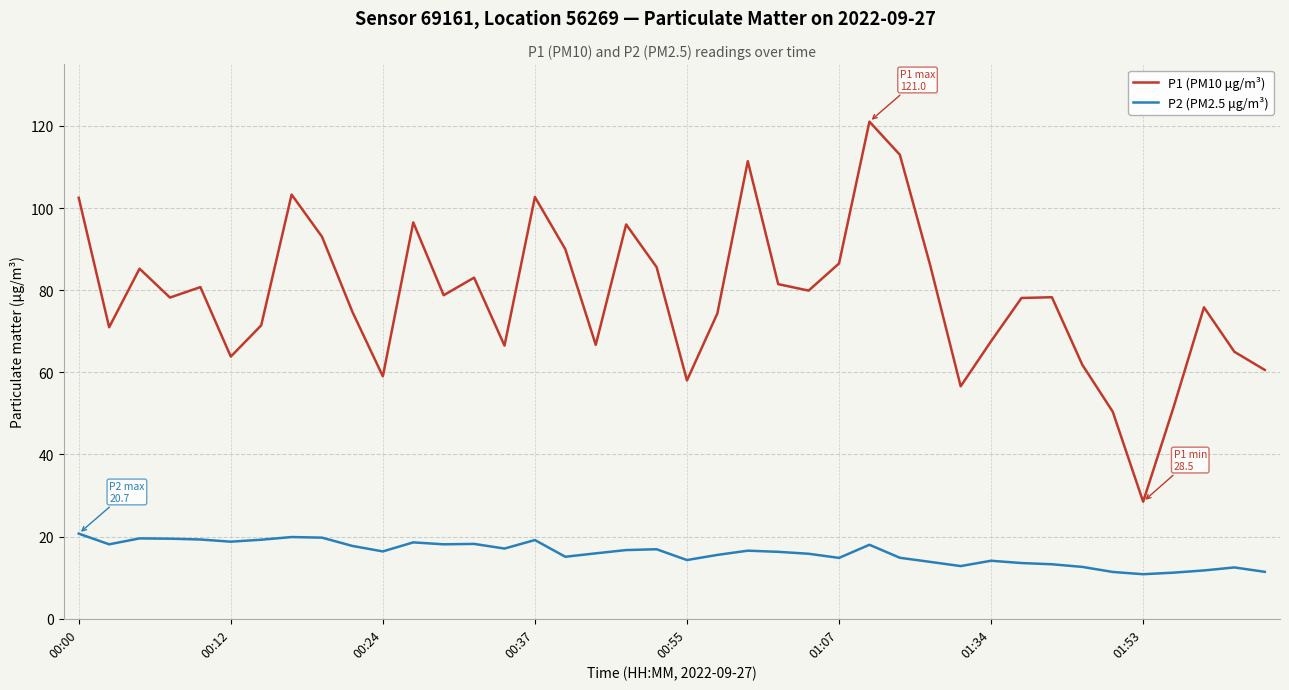

Which series has the widest spread of values?

P1 (PM10 μg/m³)